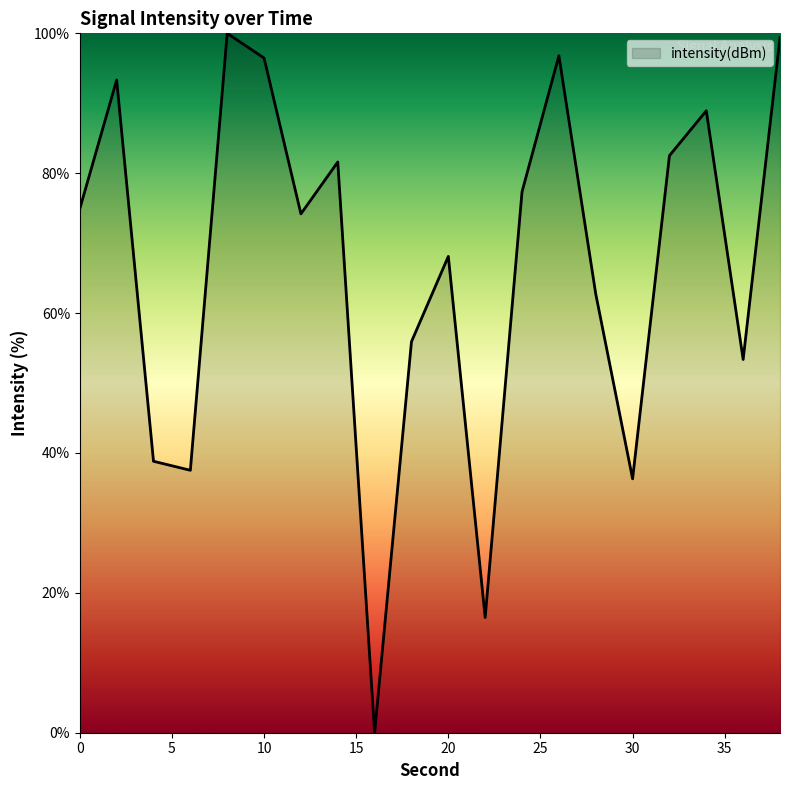

What is the greatest value displayed?

100.0